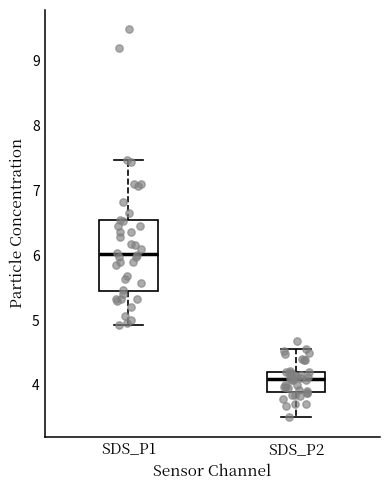

Comparing the boxes themselves (not the whiskers), which one is the tallest?

SDS_P1